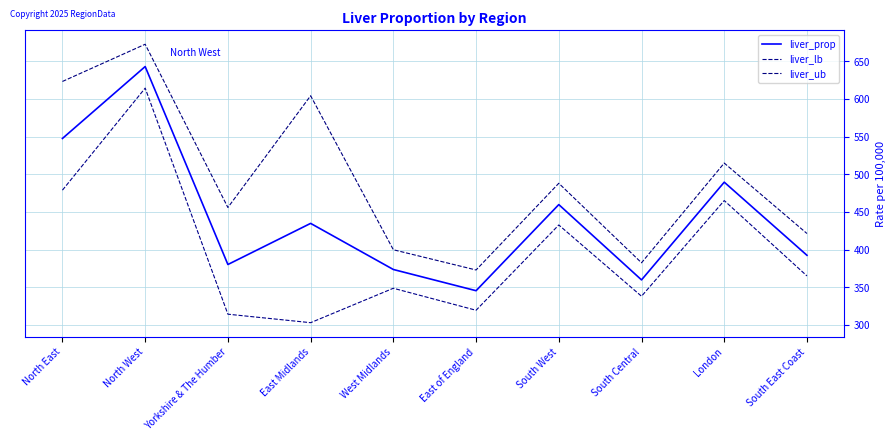

What is the difference between the highest and lowest values at North East?

144.2